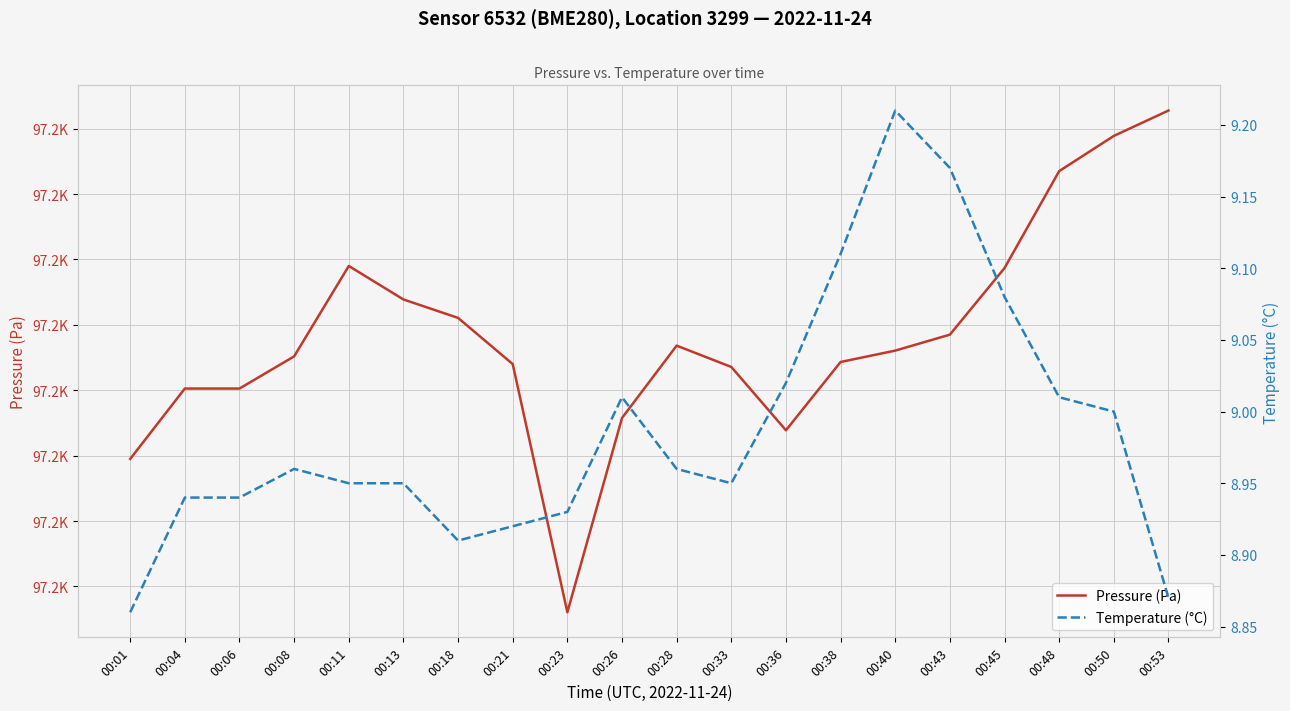

What is the difference between the Temperature (°C) values at 00:45 and 00:06?

0.1